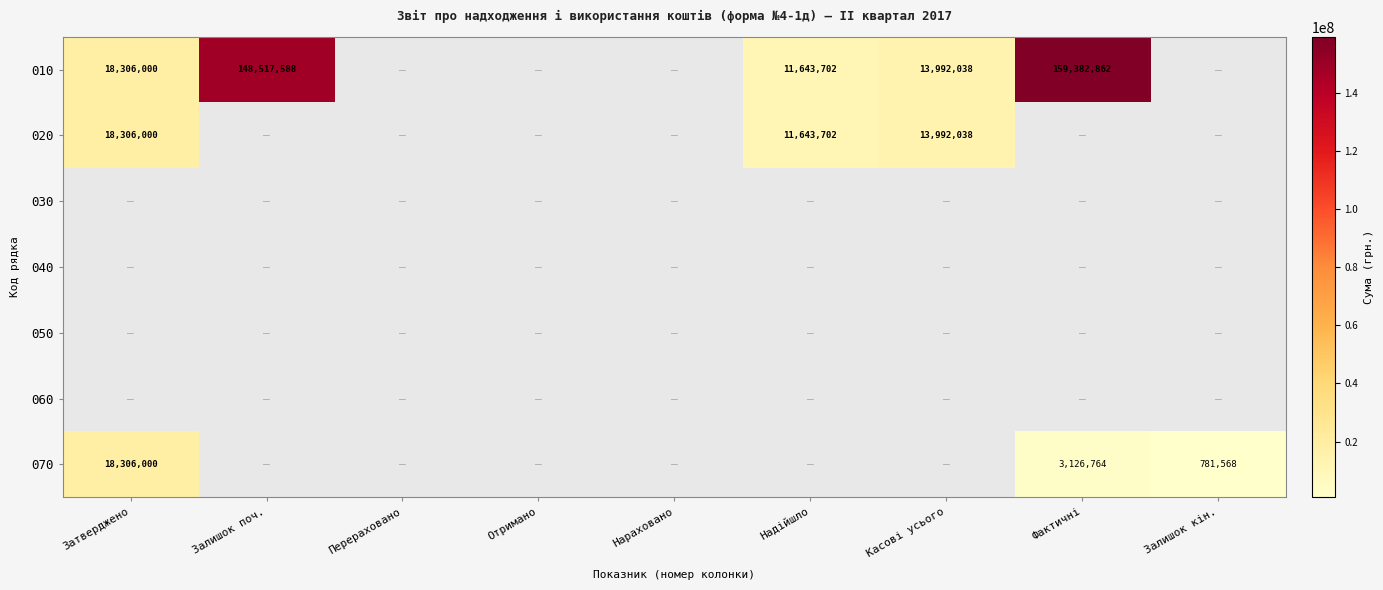

Count the number of categories in the chart.

9